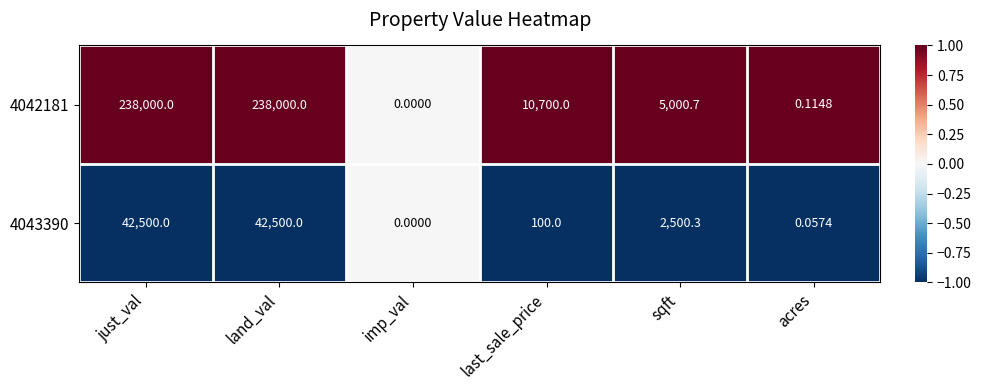

Where is 4042181 nearest to the value 119000?

last_sale_price